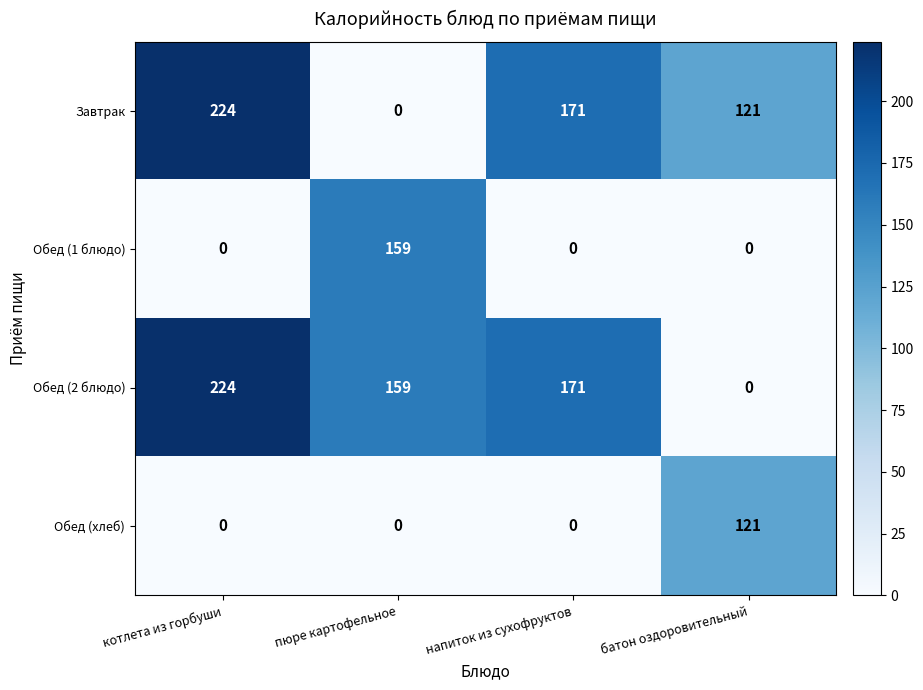

What is the spread (max minus min) of values at пюре картофельное?

159